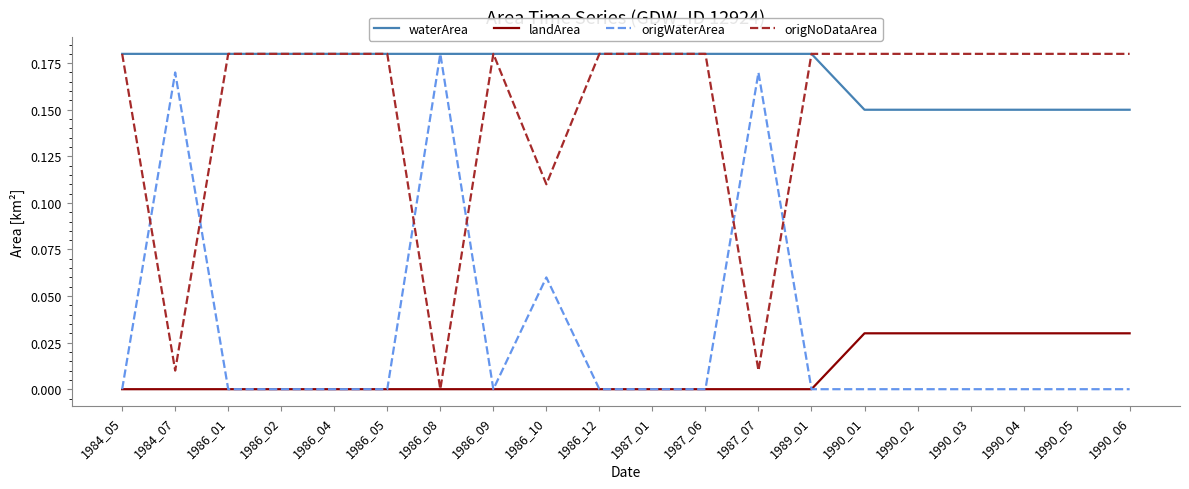

Which series has the largest total across all categories?

waterArea